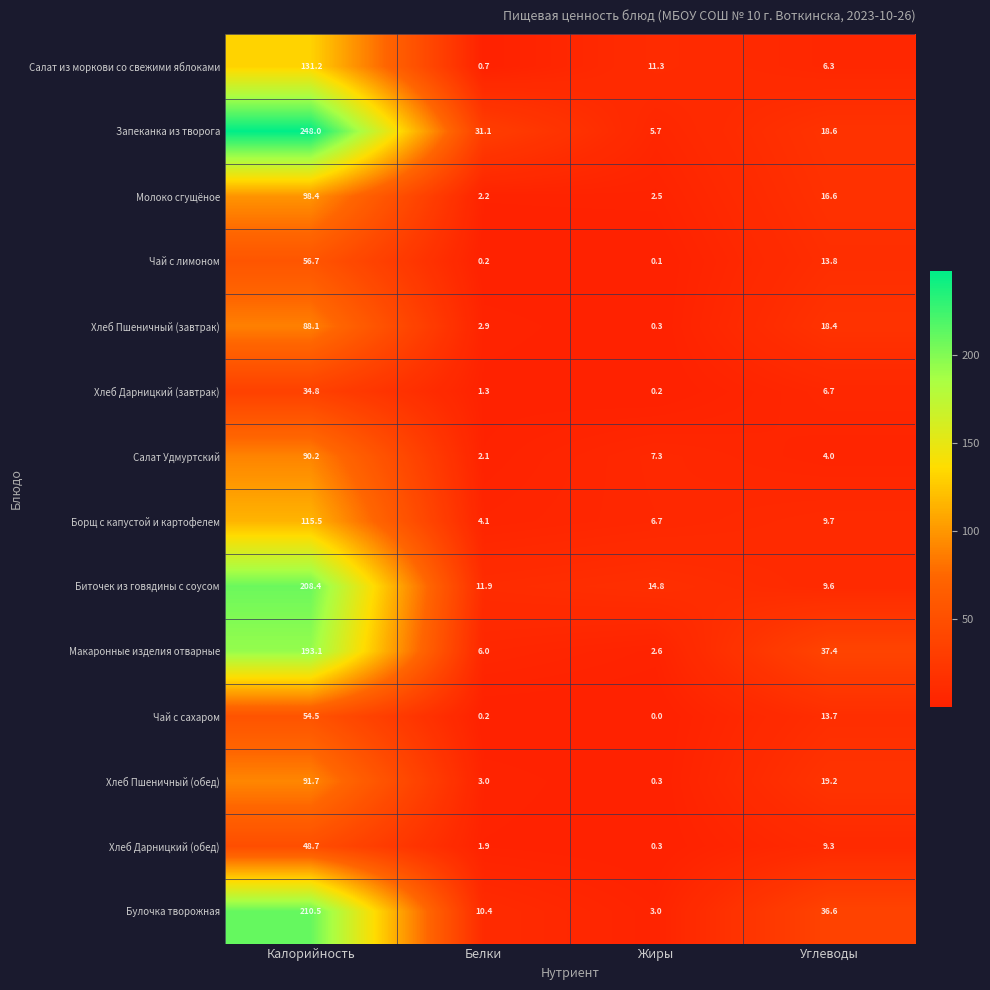

Which series has the widest spread of values?

Запеканка из творога